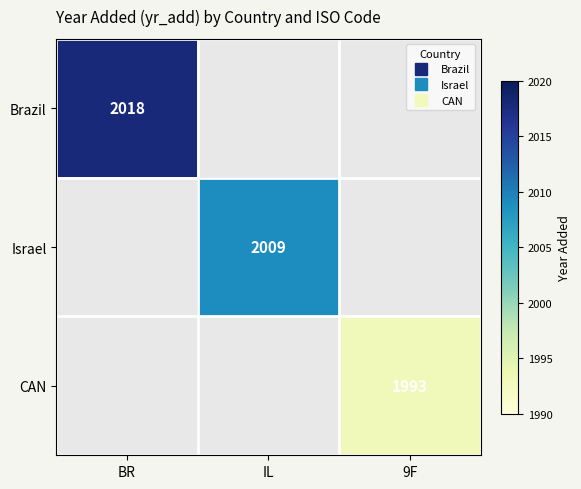

Between 9F and BR, which is larger?

BR